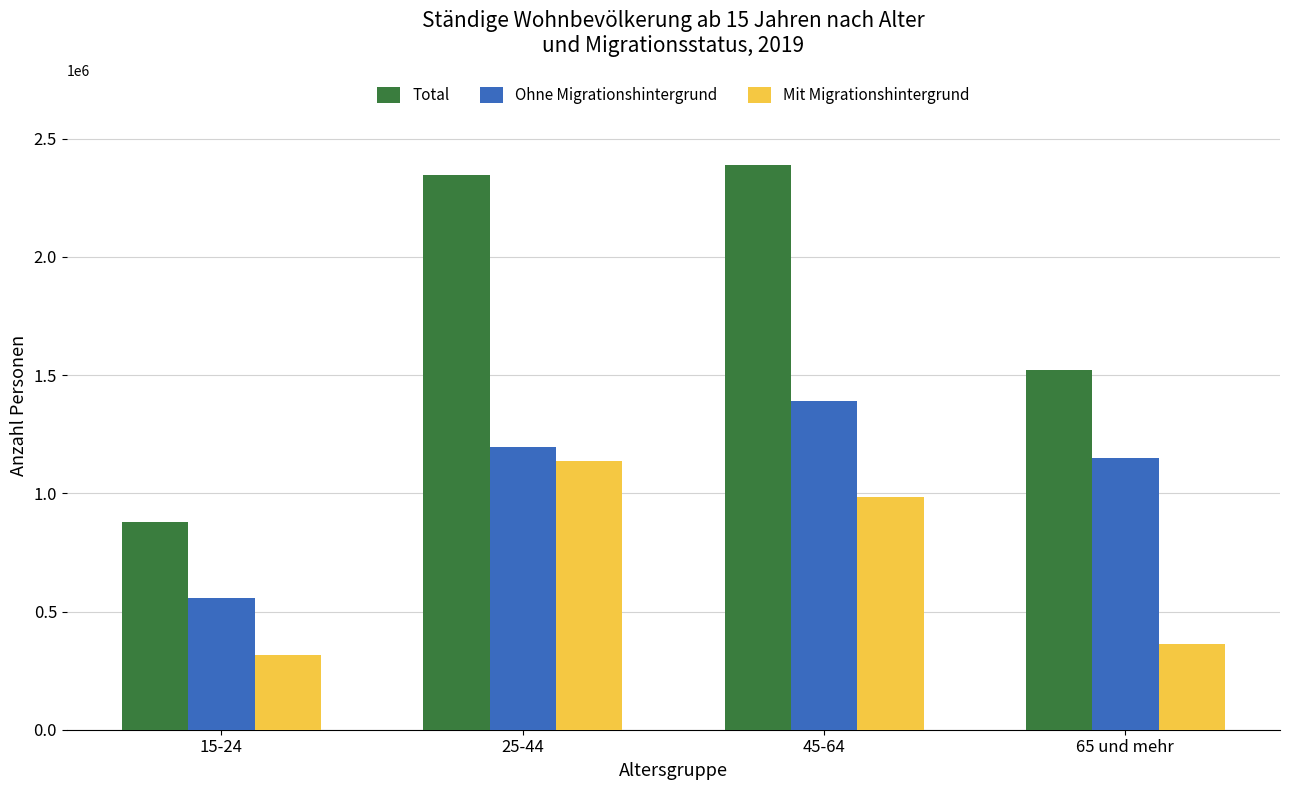

What is the difference between the maximum and minimum values in the Mit Migrationshintergrund series?

821311.4